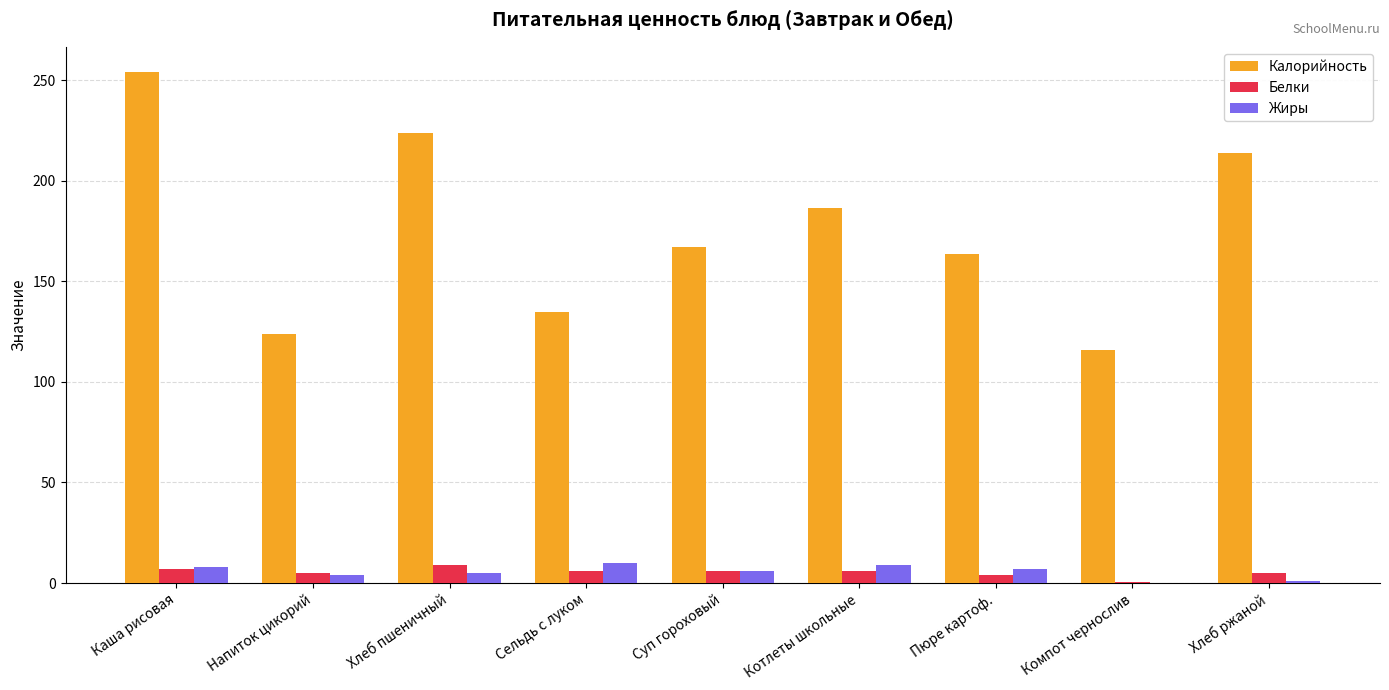

The Жиры series shows 4.0 at Напиток цикорий. True or false?

True